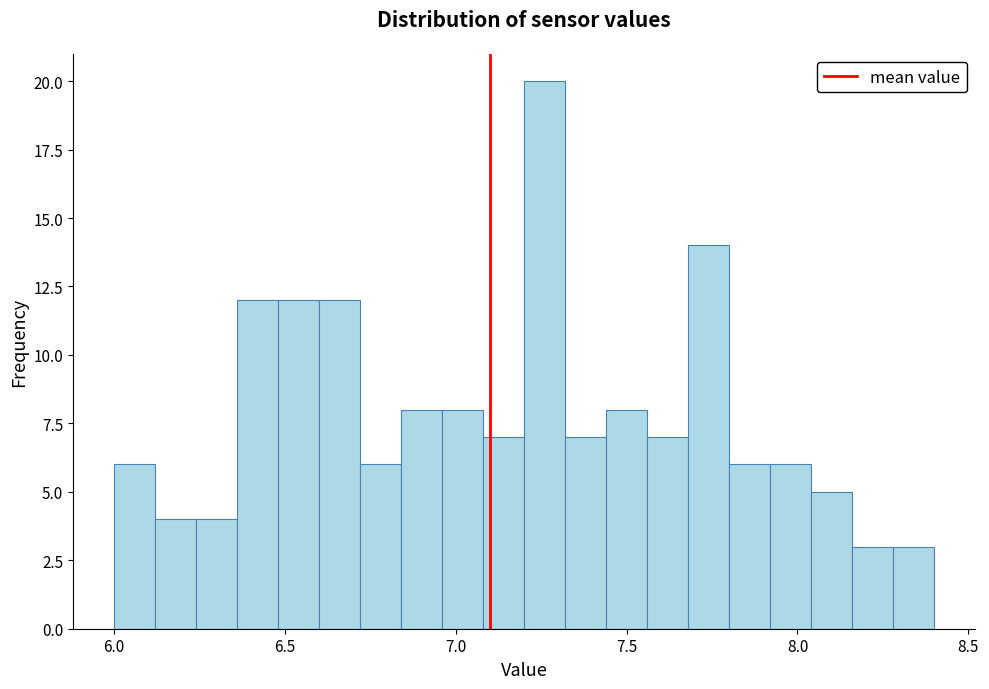

Read against the x-axis, roughly where is the centre of the tallest bar?

7.25